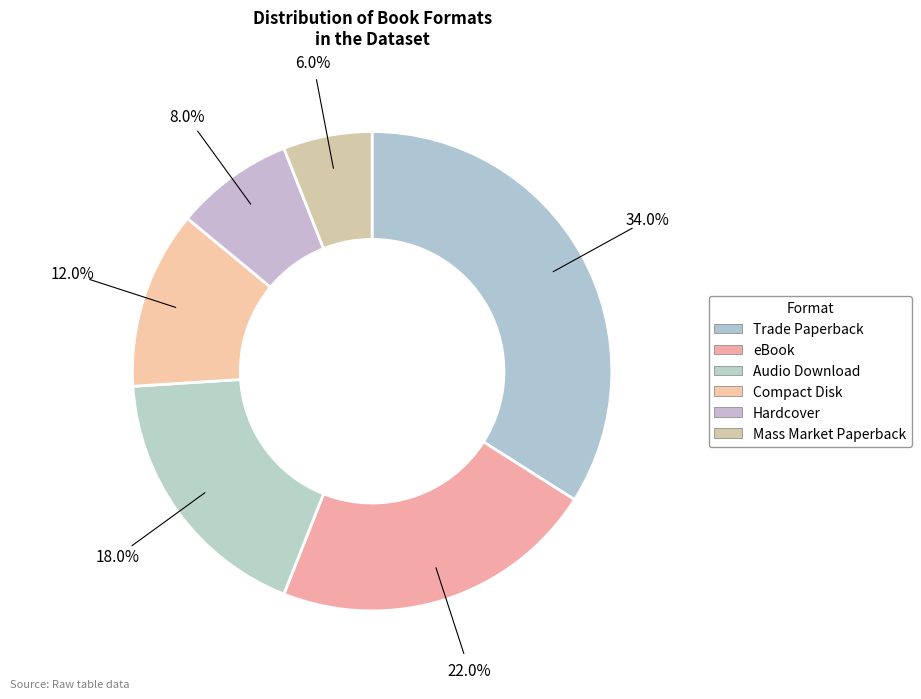

Which has a higher value, Audio Download or Mass Market Paperback?

Audio Download